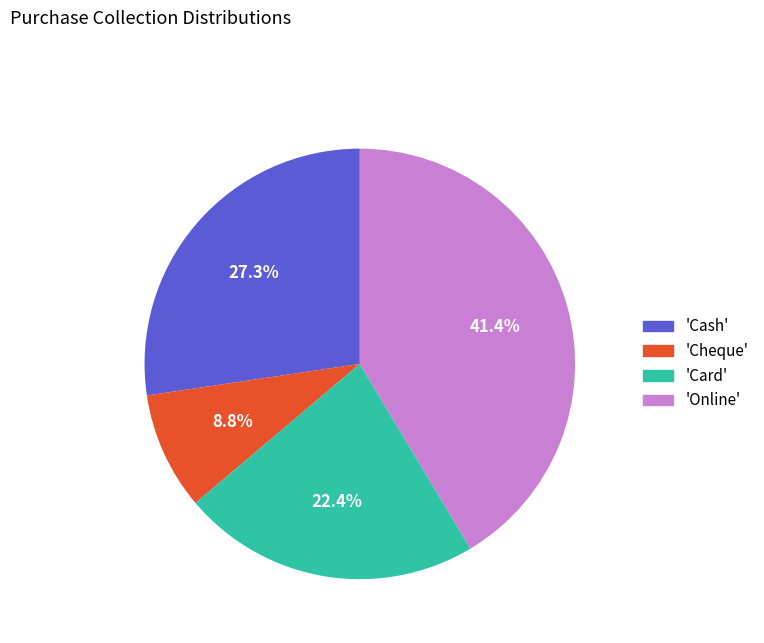

Does 'Card' account for over 50% of the chart?

No